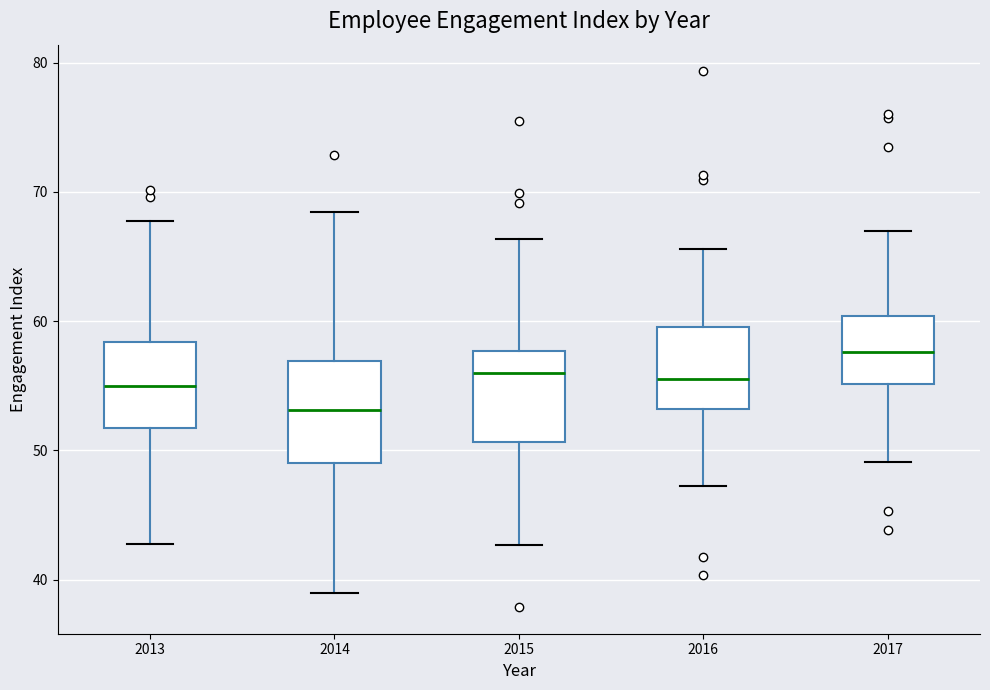

Reading left to right, transcribe this box plot: for each box, give where its median line is, the range the box spans, and where its two whiskers end, as read against the y-axis. The values are not printed on the chart, so give them approximately, as read against the axis.

2013: median 55, box 52 to 58, whiskers 43 to 68
2014: median 53, box 49 to 57, whiskers 39 to 68
2015: median 56, box 51 to 58, whiskers 43 to 66
2016: median 56, box 53 to 60, whiskers 47 to 66
2017: median 58, box 55 to 60, whiskers 49 to 67